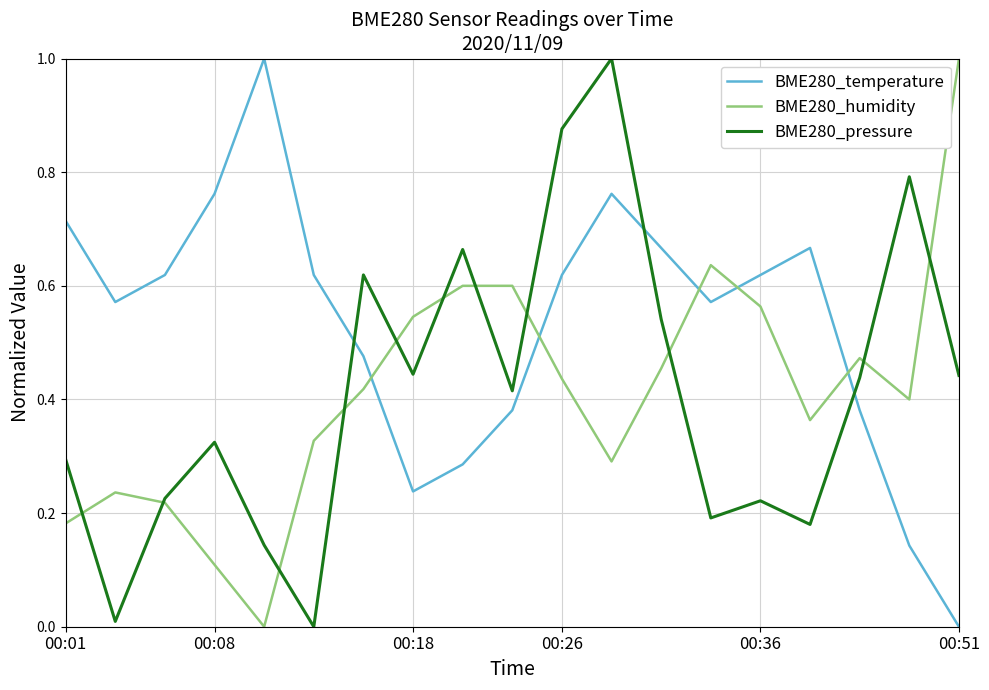

Which series has the largest total across all categories?

BME280_temperature